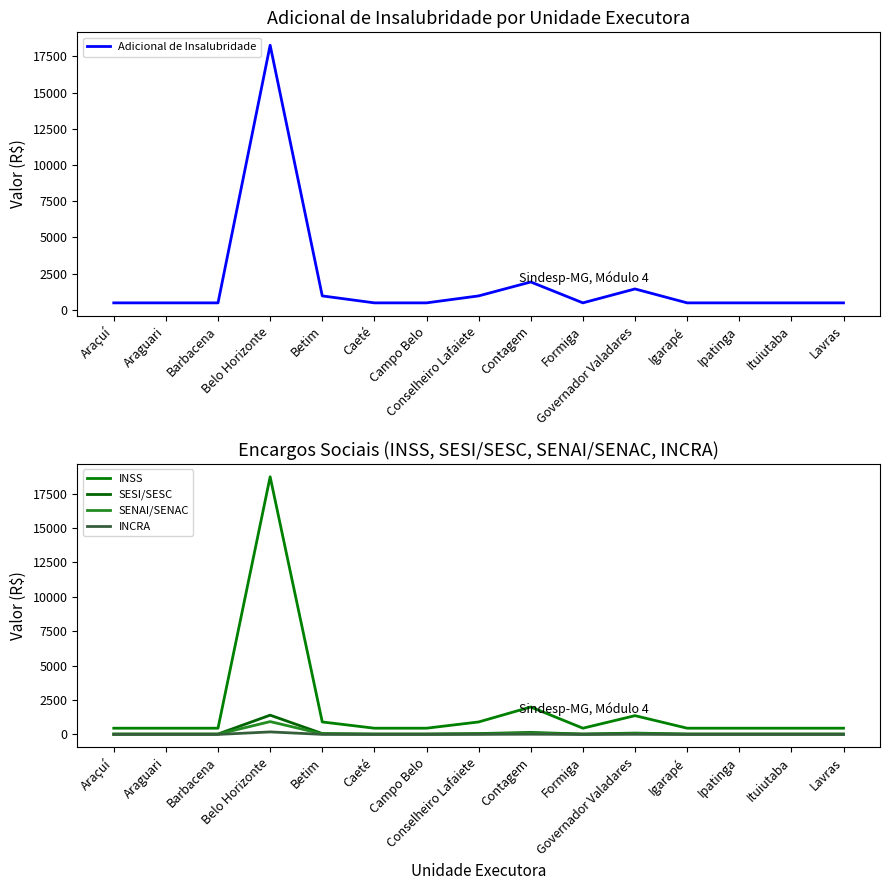

What is the difference between the SENAI/SENAC values at Betim and Ipatinga?

22.7